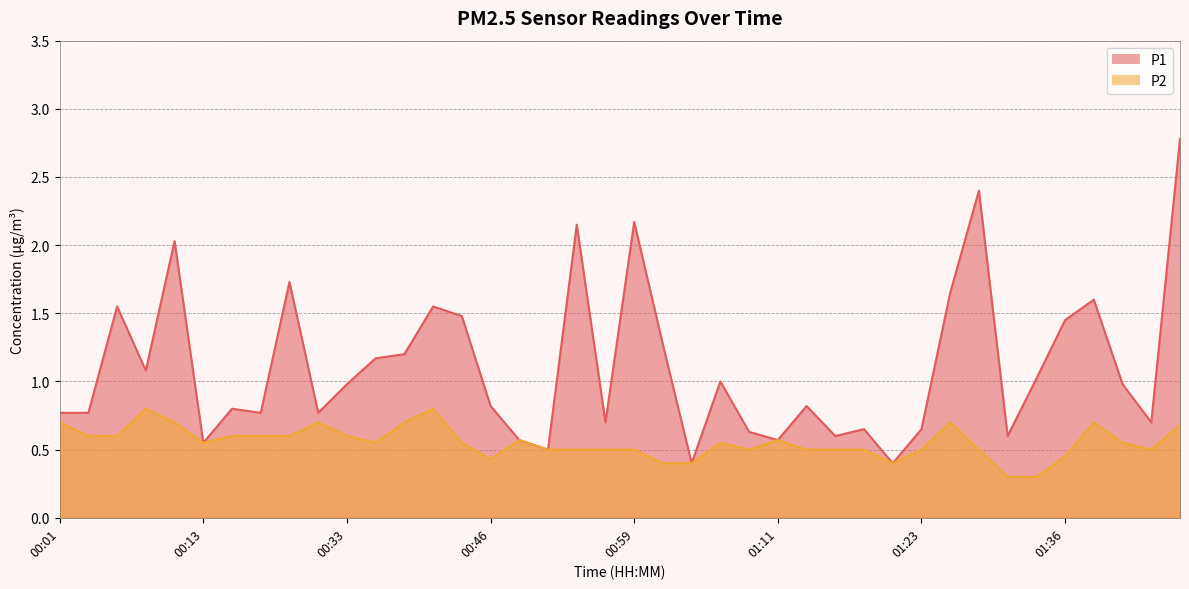

What position from the left is 00:59?

21